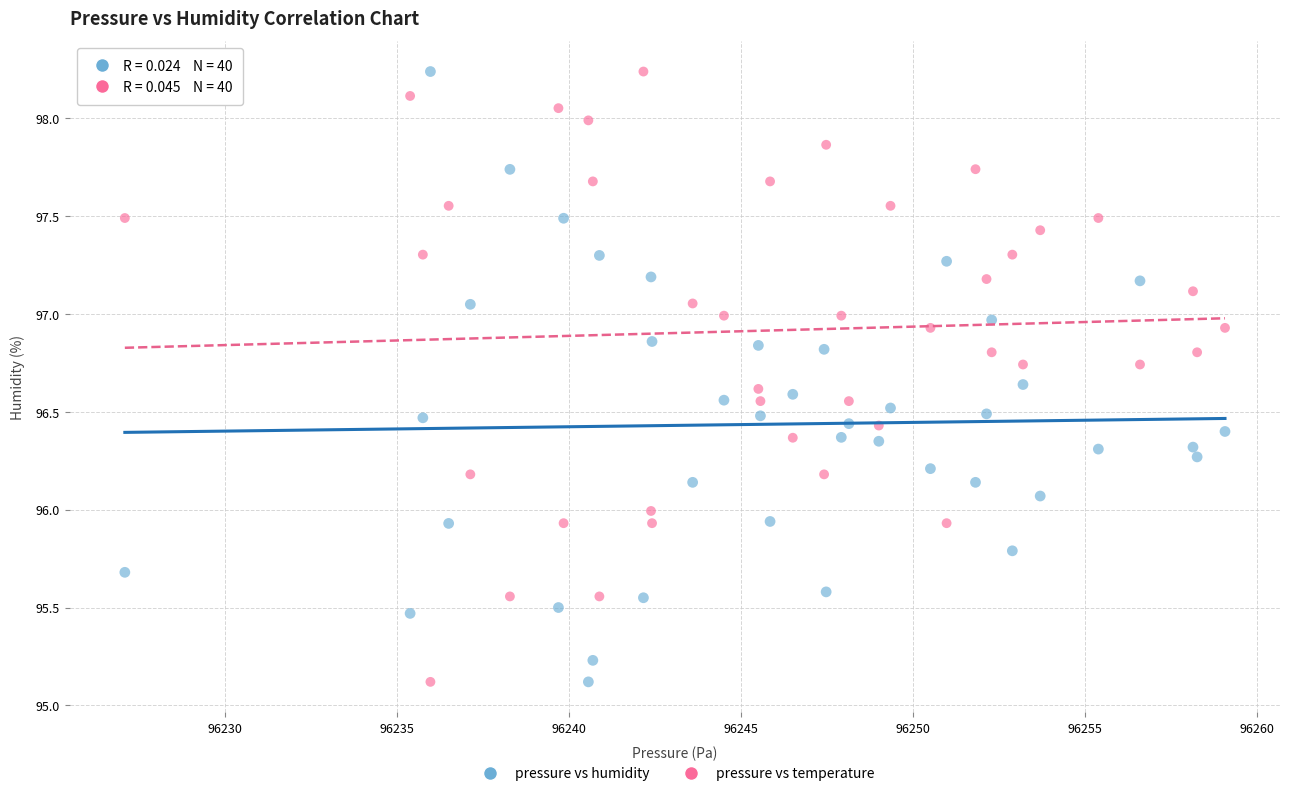

Across all data points, what is the range of Y values (max minus min)?

3.1